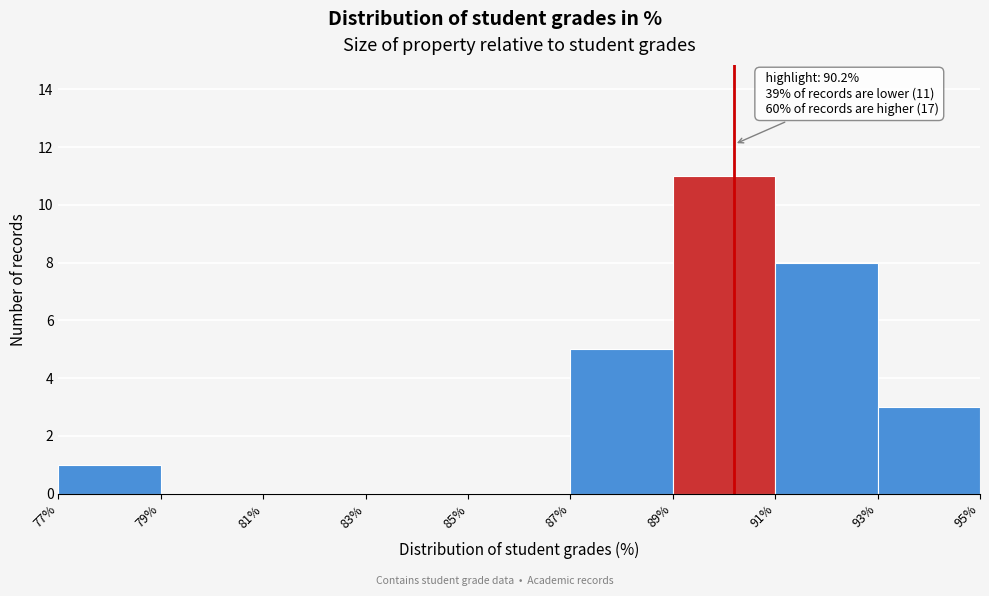

Over which range of the x-axis is the bar tallest?

89% to 91%